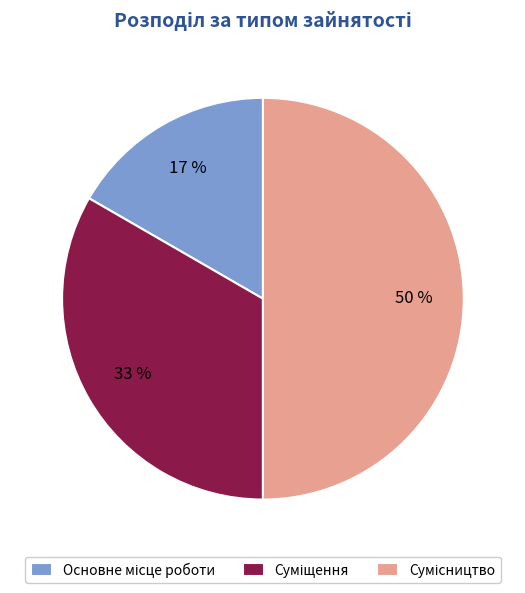

To the nearest percent, what is the average slice percentage?

33%